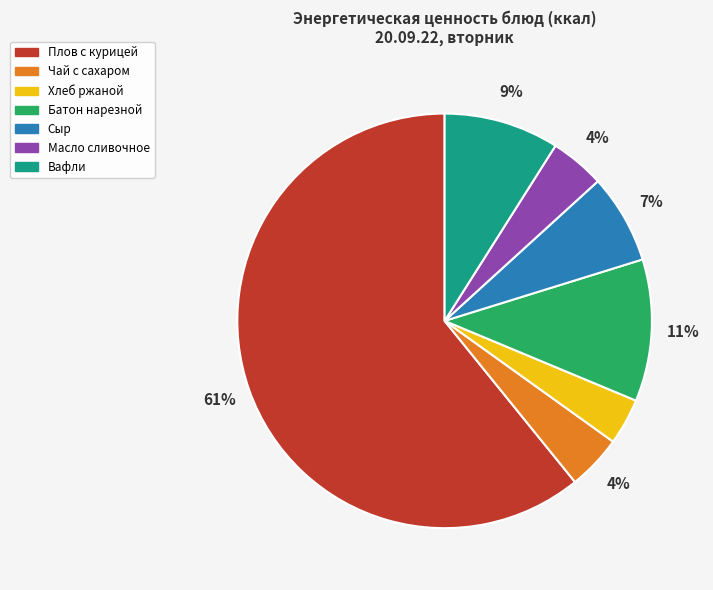

What percentage is the Чай с сахаром slice, to the nearest percent?

4%